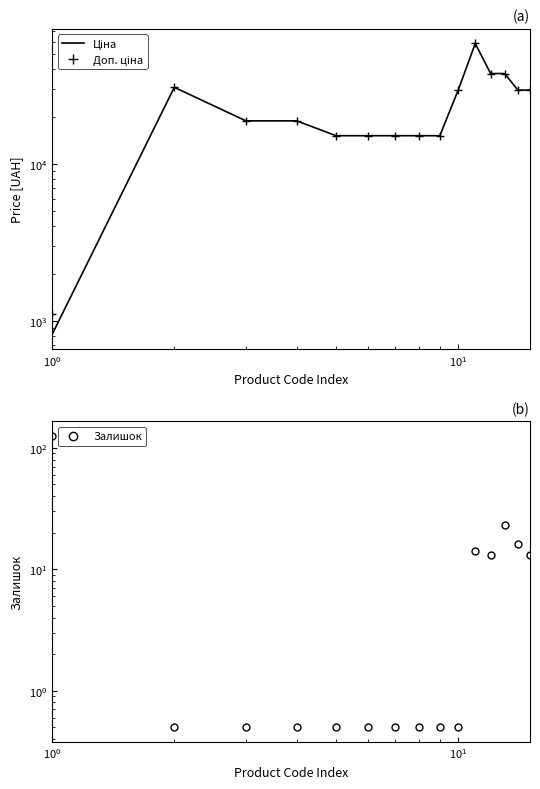

True or false: Доп. ціна has a value of 59338.3 at 12.

False